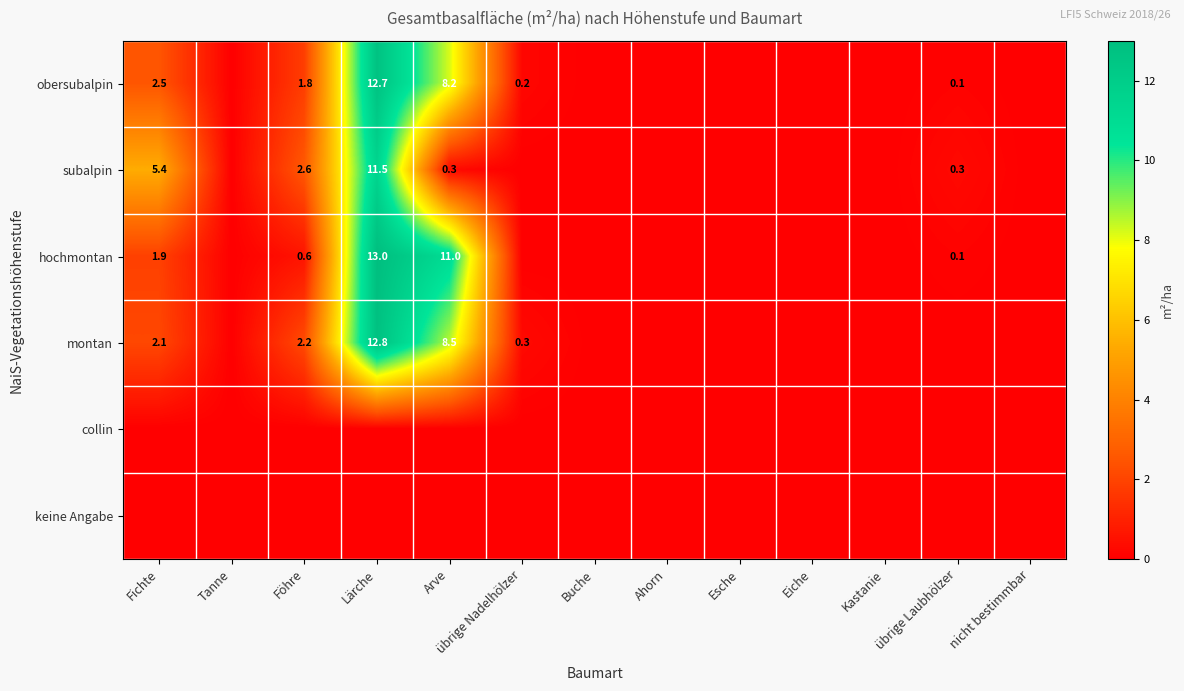

Is the value of montan at Fichte greater than the value of subalpin at Arve?

Yes